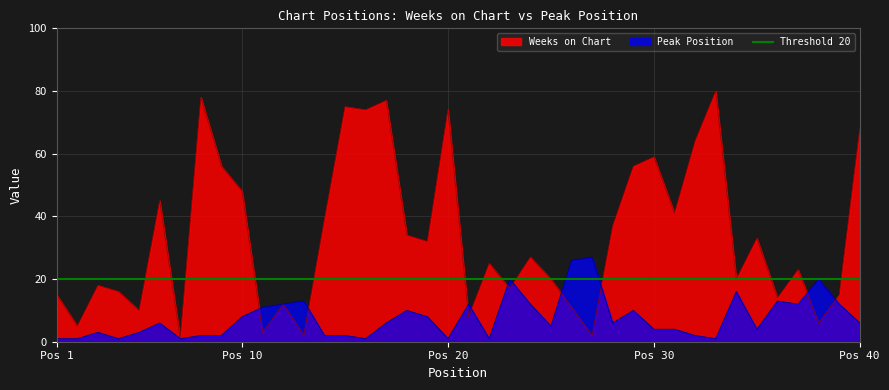

What is the average value of the Peak Position series?

8